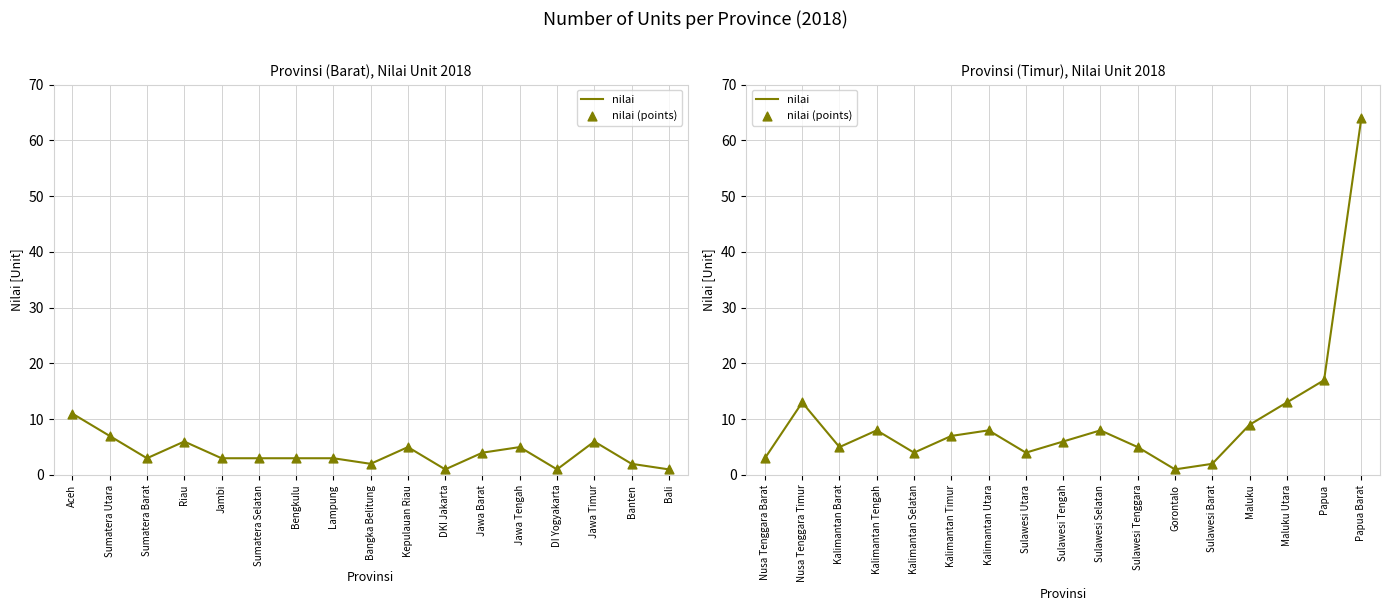

Which series contains the highest Y value?

nilai